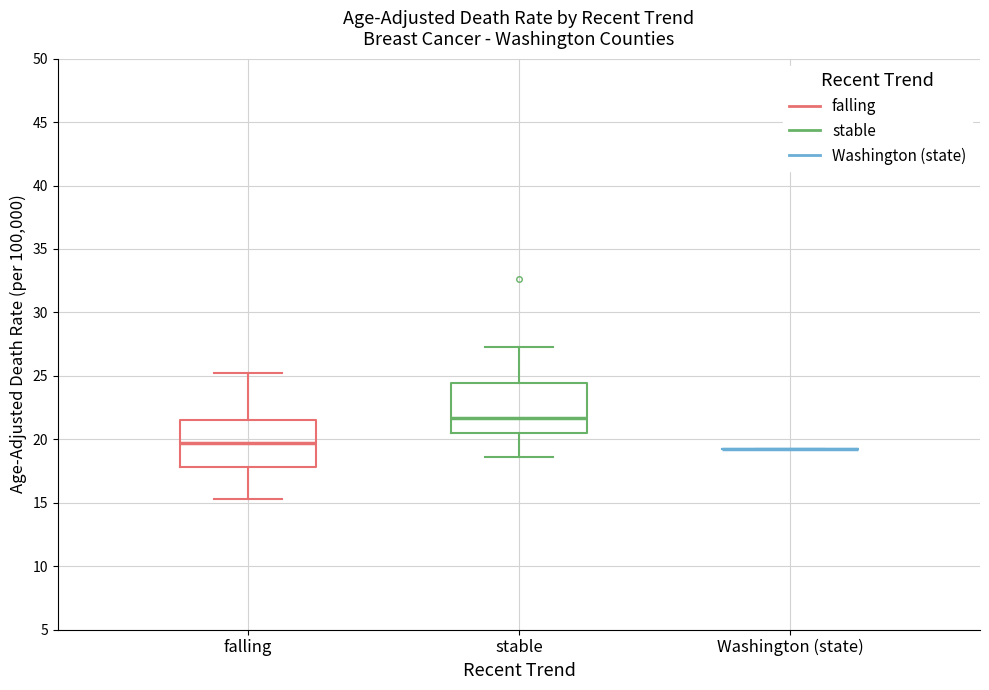

Reading left to right, transcribe this box plot: for each box, give where its median line is, the range the box spans, and where its two whiskers end, as read against the y-axis. The values are not printed on the chart, so give them approximately, as read against the axis.

falling: median 19.5, box 18.0 to 21.5, whiskers 15.5 to 25.0
stable: median 21.5, box 20.5 to 24.5, whiskers 18.5 to 27.5
Washington (state): box collapsed to a line at 19.0, whiskers 19.0 to 19.0